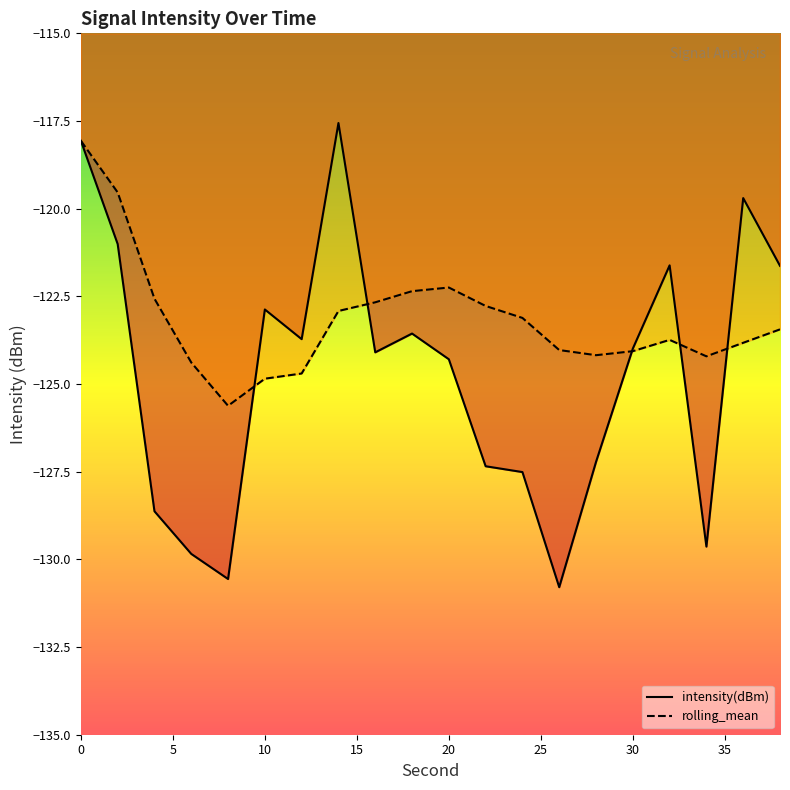

Where is intensity(dBm) nearest to the value -124?

30